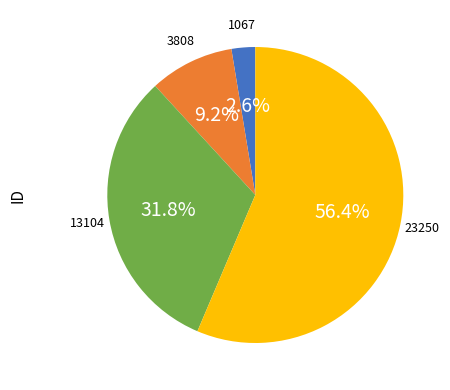

How many slices are in this pie chart?

4